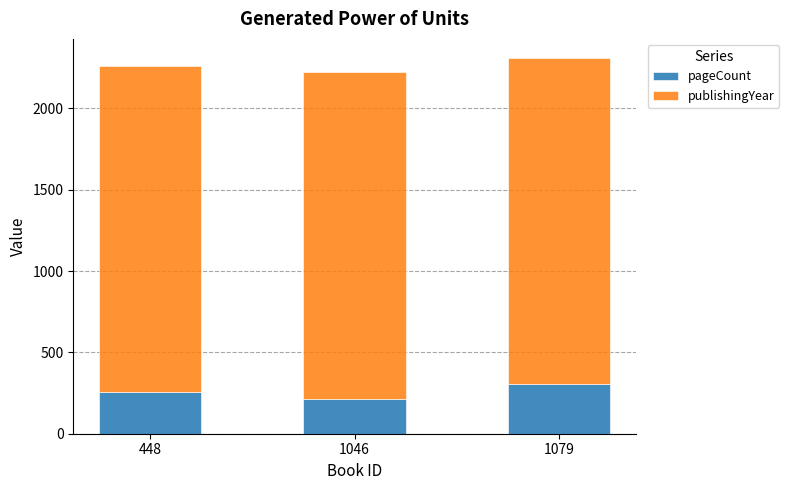

How many bars are there in total?

3